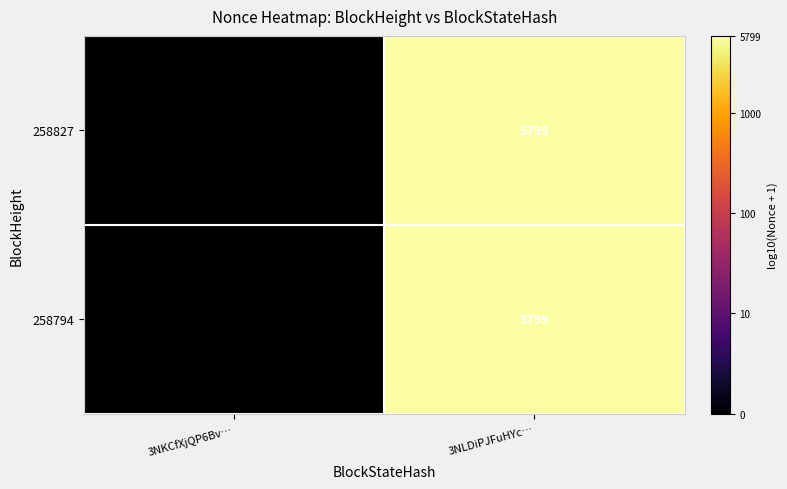

What is the greatest value displayed?

5799